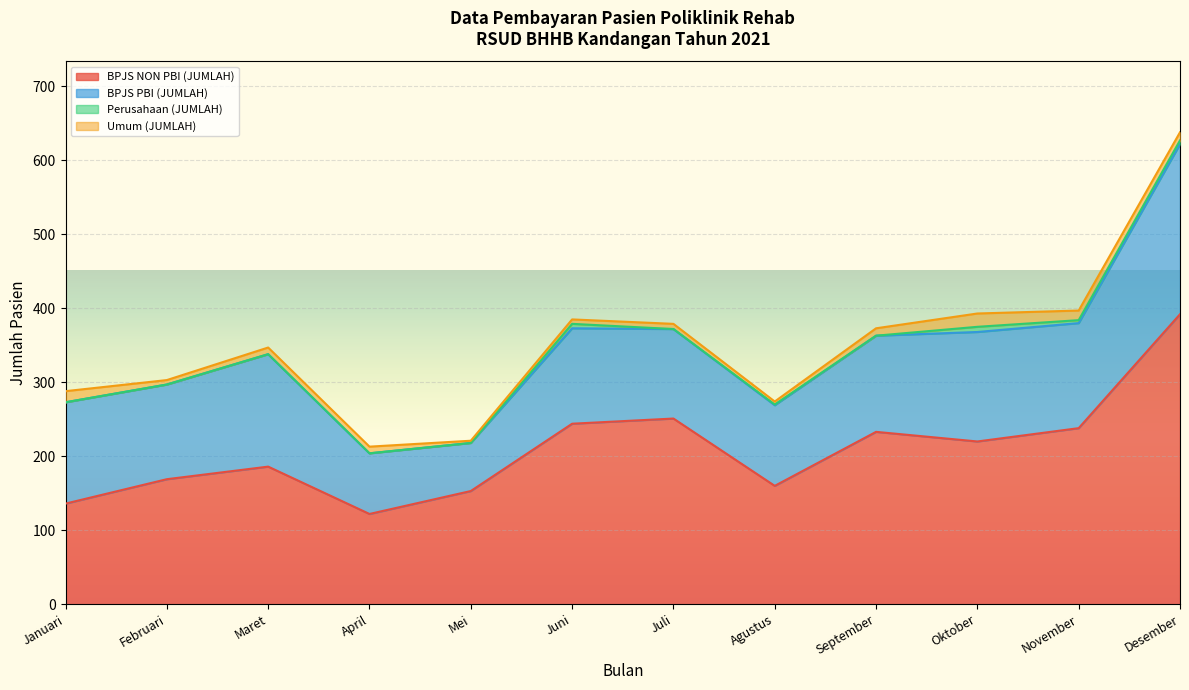

True or false: Umum (JUMLAH) has a value of 9 at Maret.

True